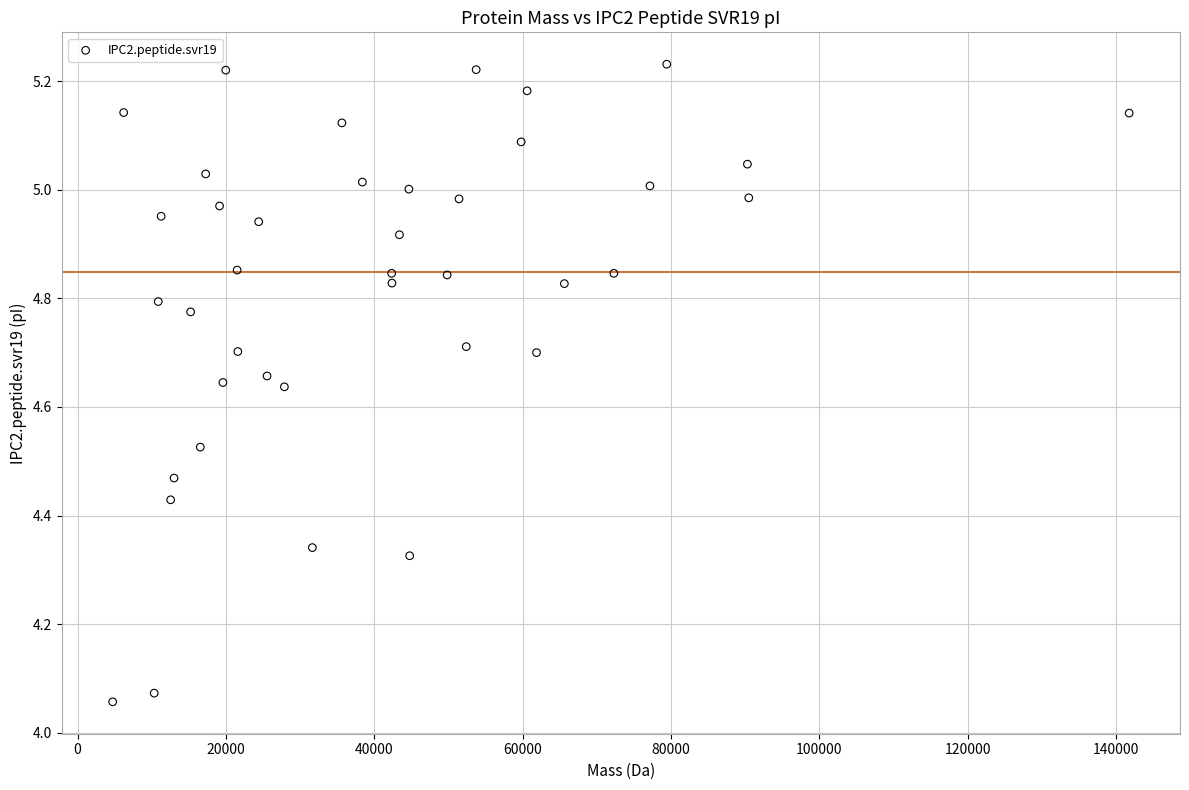

What is the range of X values (max minus min)?

137032.4